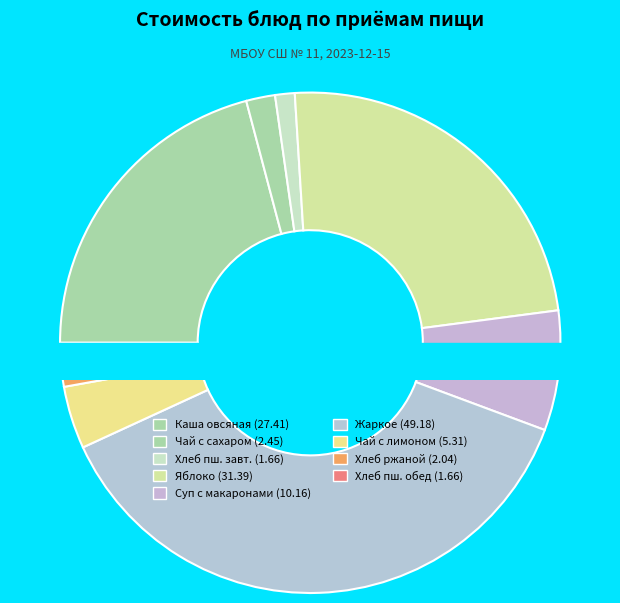

What is the largest slice in the pie chart?

Жаркое по-домашнему